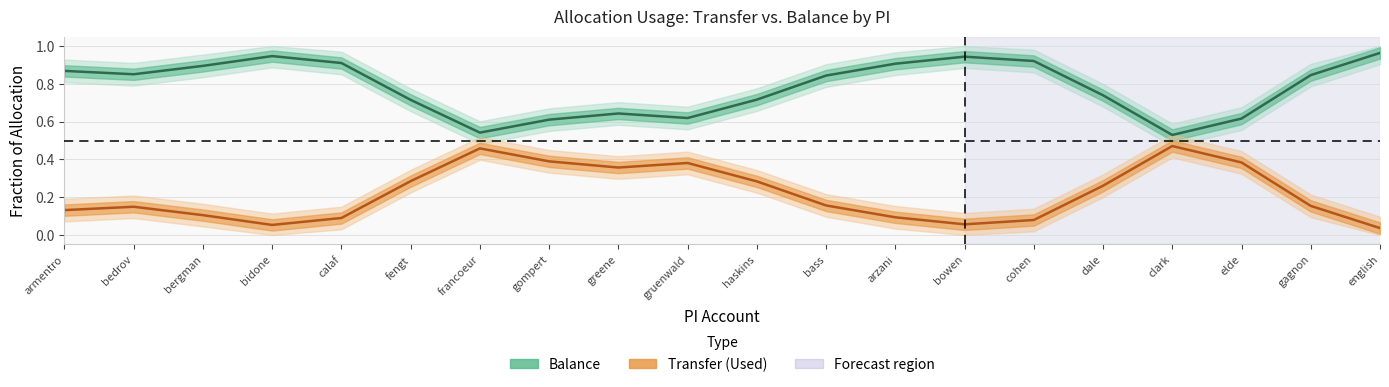

Reading left to right, transcribe all the data shown in this chart.

Balance (Remaining): armentro=0.9	bedrov=0.9	bergman=0.9	bidone=0.9	calaf=0.9	fengt=0.7	francoeur=0.5	gompert=0.6	greene=0.6	gruenwald=0.6	haskins=0.7	bass=0.8	arzani=0.9	bowen=0.9	cohen=0.9	dale=0.7	clark=0.5	elde=0.6	gagnon=0.8	english=1.0
Transfer (Used): armentro=0.1	bedrov=0.1	bergman=0.1	bidone=0.1	calaf=0.1	fengt=0.3	francoeur=0.5	gompert=0.4	greene=0.4	gruenwald=0.4	haskins=0.3	bass=0.2	arzani=0.1	bowen=0.1	cohen=0.1	dale=0.3	clark=0.5	elde=0.4	gagnon=0.2	english=0.0